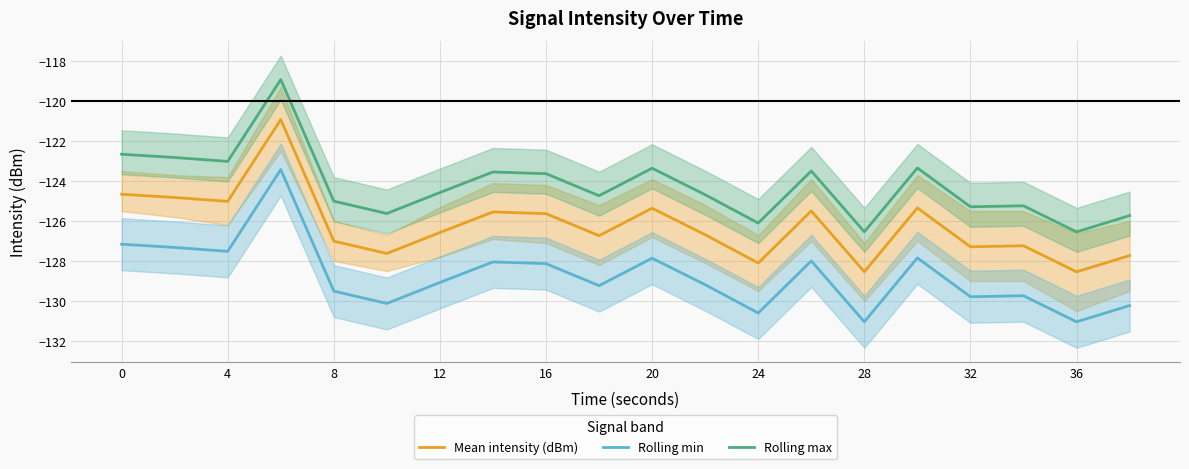

Reading left to right, transcribe all the data shown in this chart.

Mean intensity (dBm): -124.7	-124.8	-125.0	-120.9	-127.0	-127.6	-126.6	-125.5	-125.6	-126.7	-125.4	-126.7	-128.1	-125.5	-128.5	-125.3	-127.3	-127.2	-128.5	-127.7
Rolling min: -127.2	-127.3	-127.5	-123.4	-129.5	-130.1	-129.1	-128.0	-128.1	-129.2	-127.9	-129.2	-130.6	-128.0	-131.0	-127.8	-129.8	-129.7	-131.0	-130.2
Rolling max: -122.7	-122.8	-123.0	-118.9	-125.0	-125.6	-124.6	-123.5	-123.6	-124.7	-123.4	-124.7	-126.1	-123.5	-126.5	-123.3	-125.3	-125.2	-126.5	-125.7